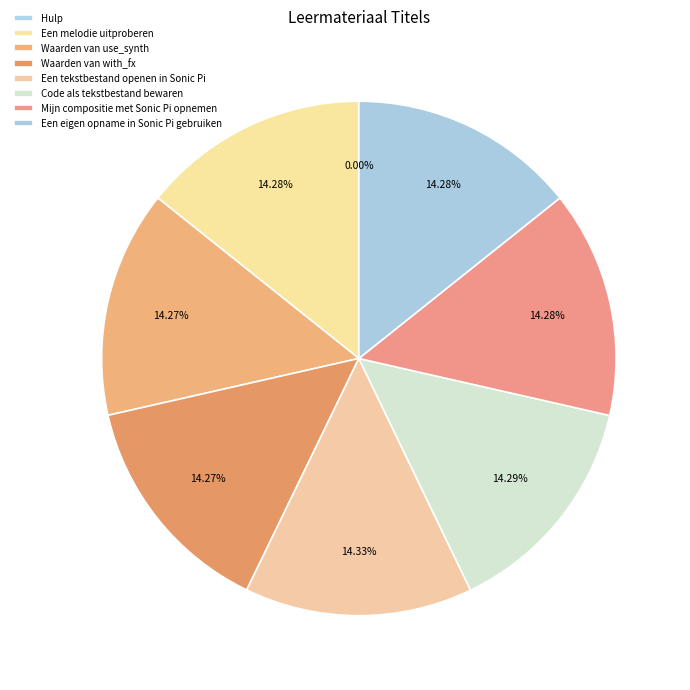

What percentage is the Code als tekstbestand bewaren slice, to the nearest percent?

14%